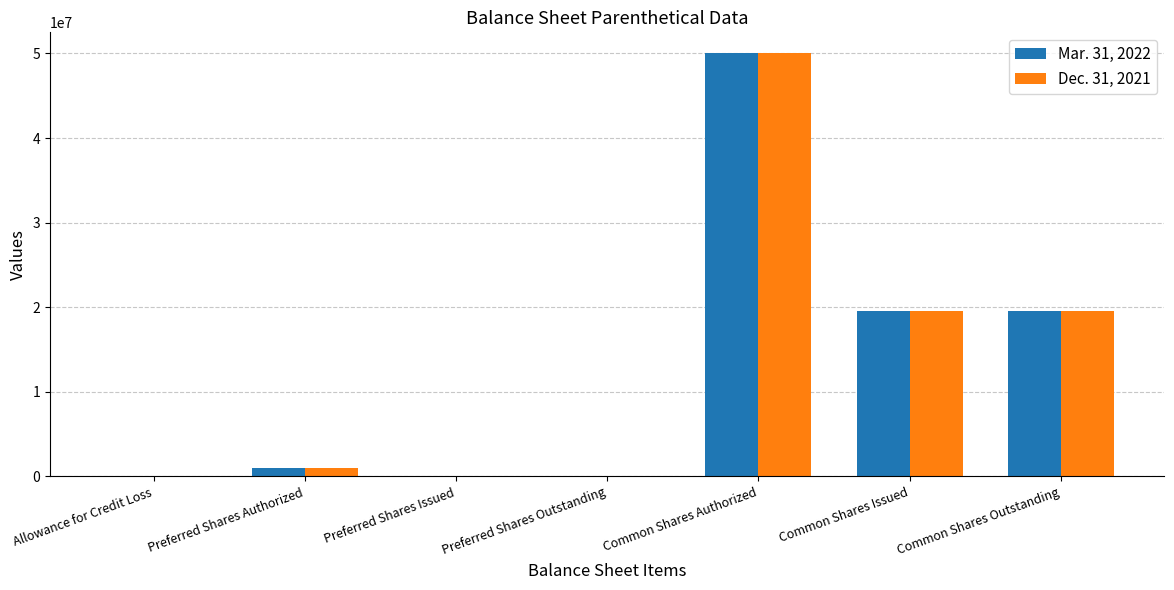

The Dec. 31, 2021 series shows 0 at Preferred Shares Issued. True or false?

True